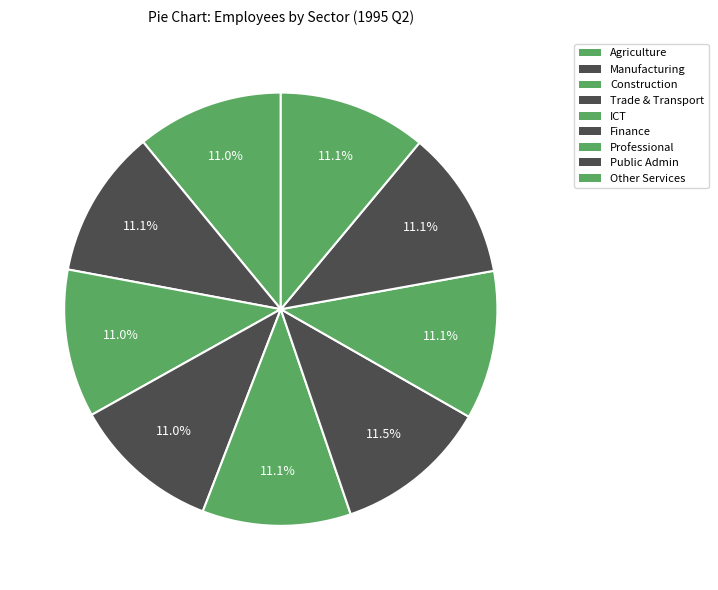

To the nearest percent, what is the difference between the largest and smallest slice percentages?

1%